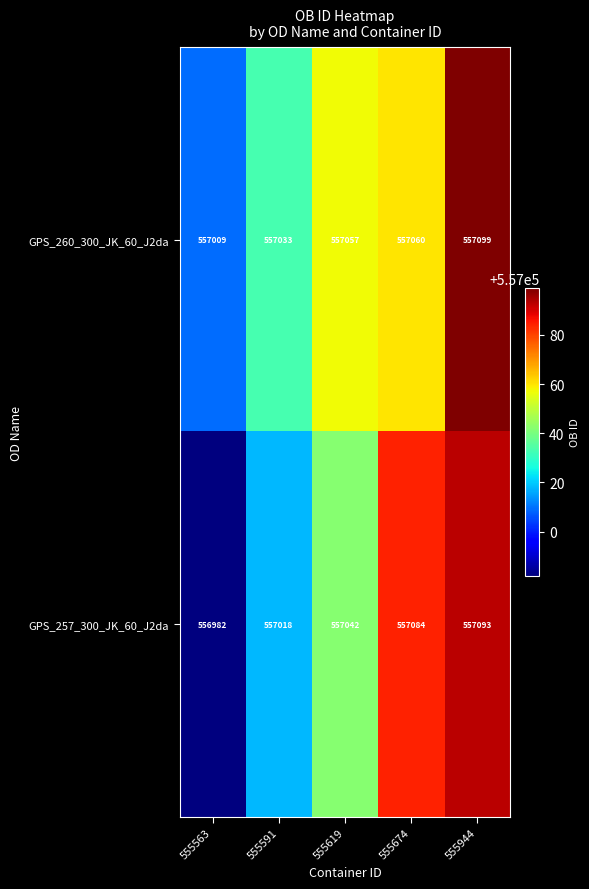

Where is GPS_257_300_JK_60_J2da nearest to the value 557037?

555619